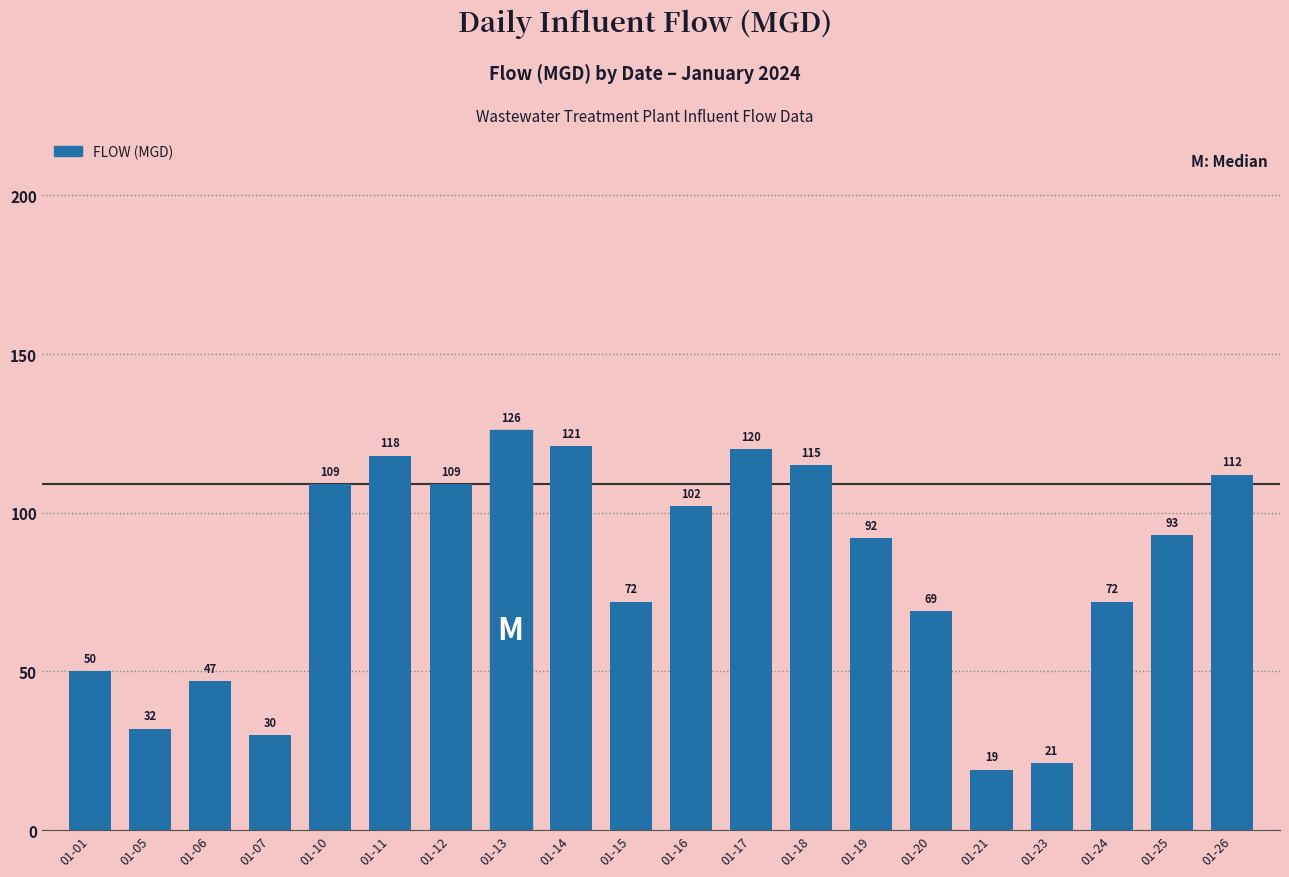

At which label does the data first exceed 93?

01-10